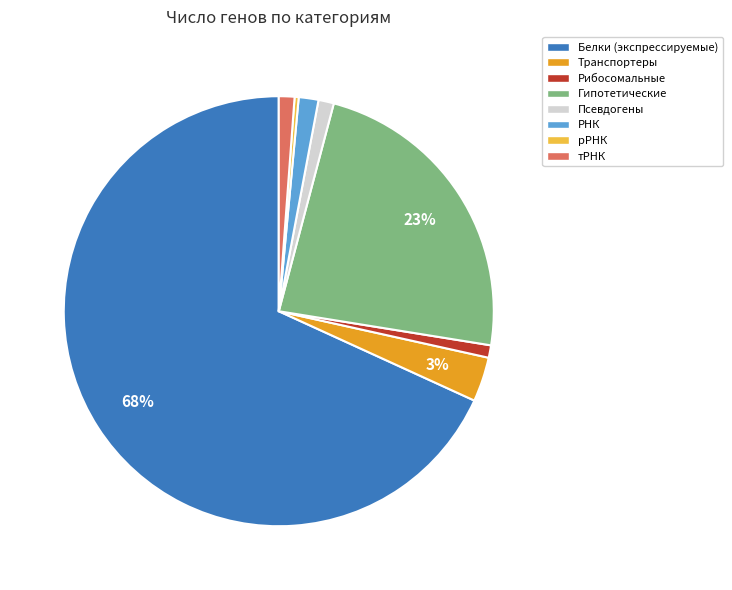

To the nearest percent, what is the difference between the рРНК and Гипотетические slice percentages?

23%